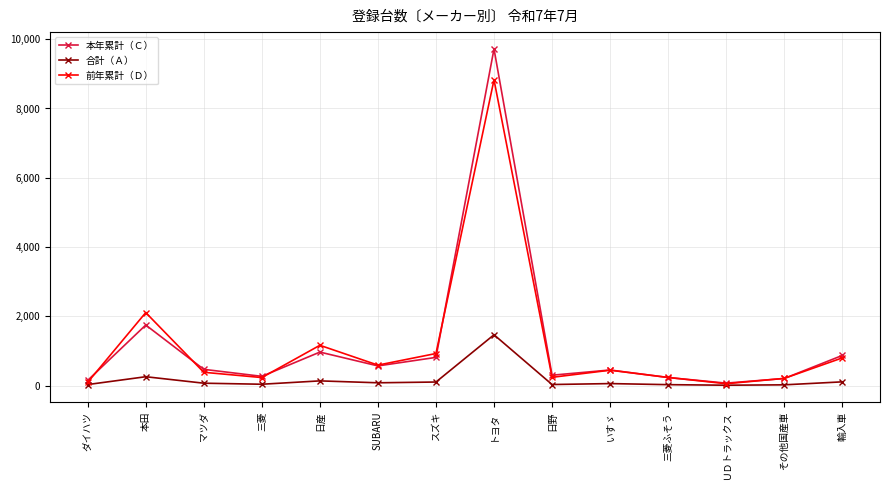

Where is 本年累計（Ｃ） nearest to the value 4896?

本田